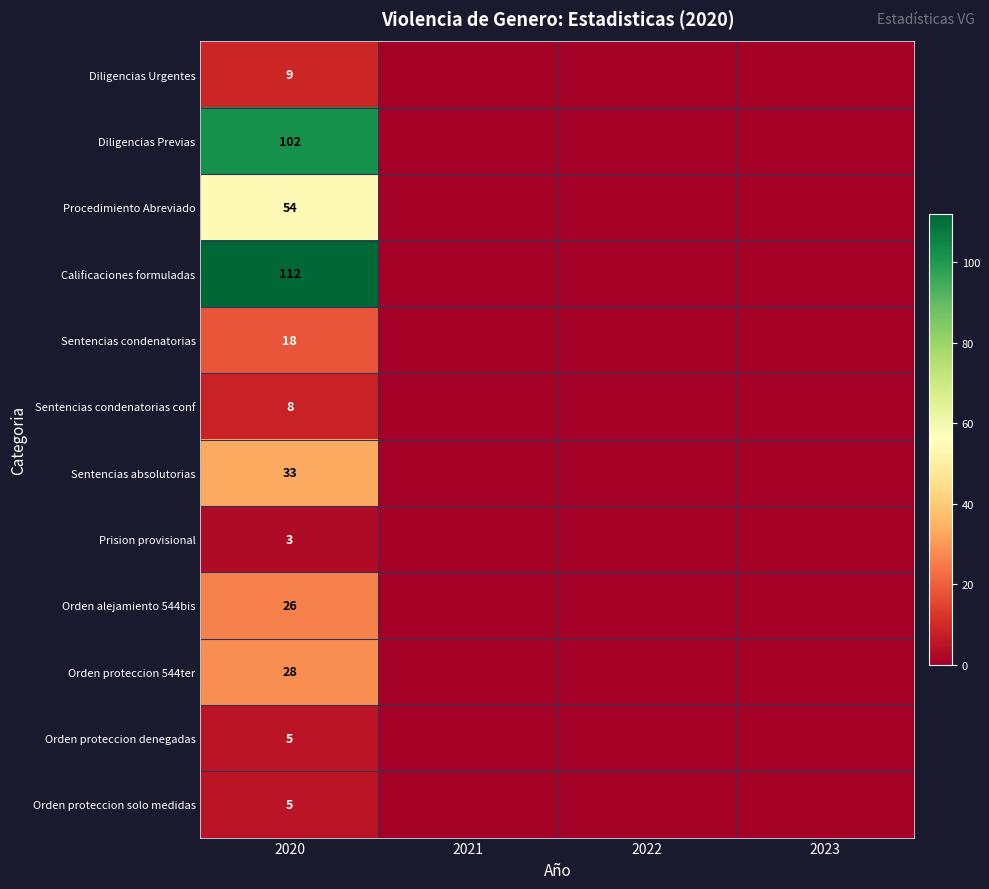

What is the spread (max minus min) of values at 2020?

109